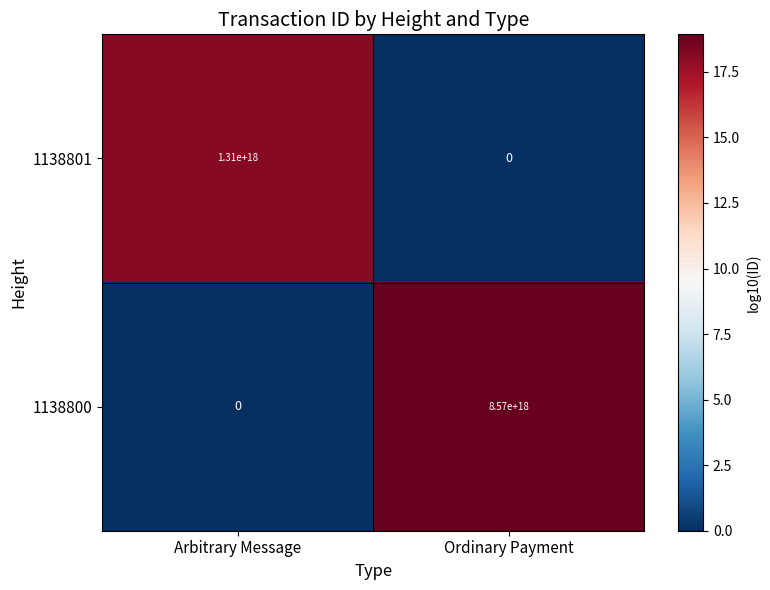

Where is 1138801 nearest to the value 655000000000000000?

Arbitrary Message